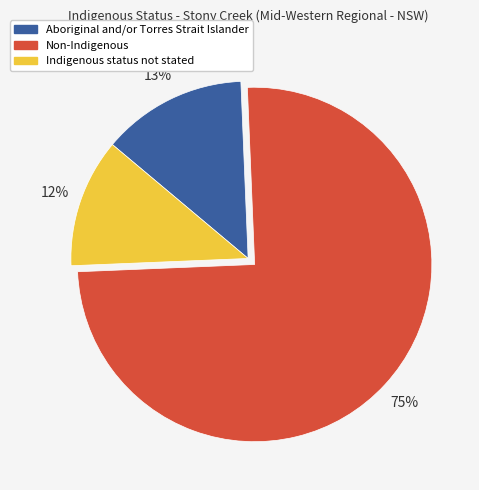

To the nearest percent, what is the difference between the largest and smallest slice percentages?

63%